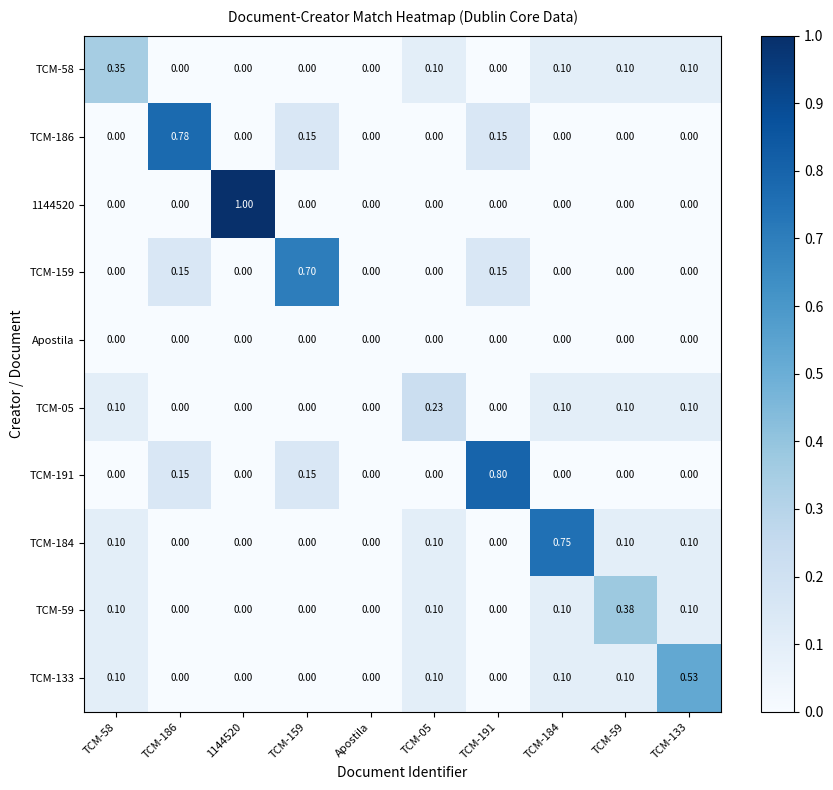

Count the number of data series in this chart.

10